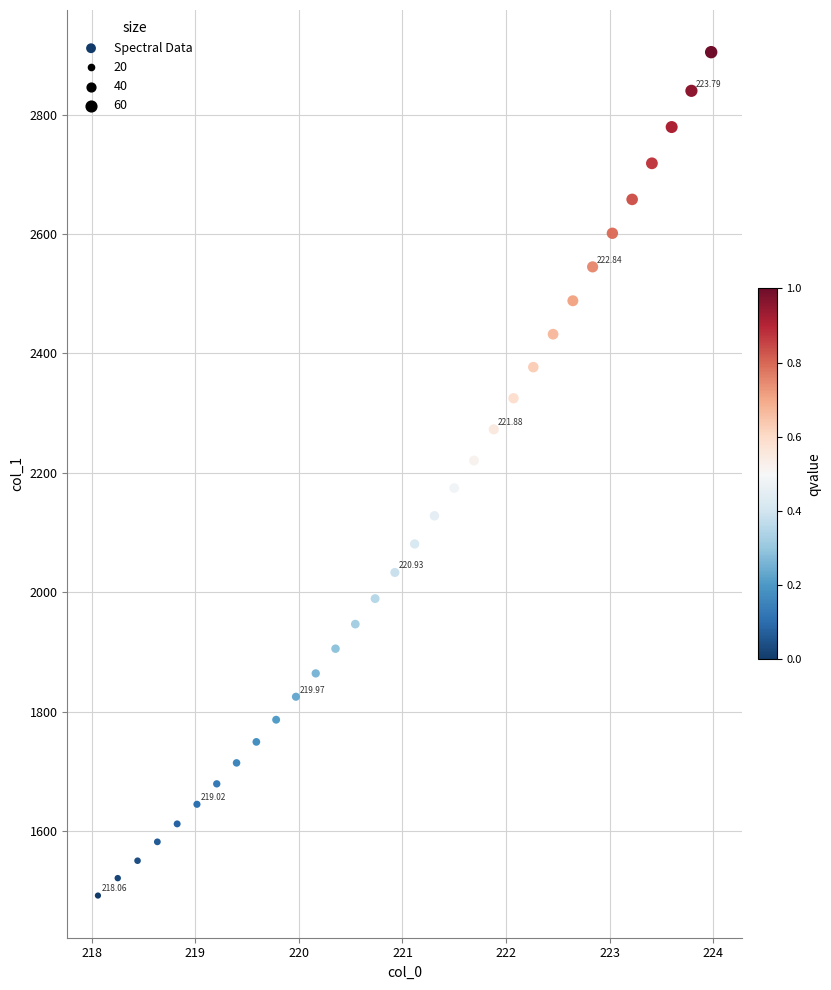

What is the range of X values (max minus min)?

5.9